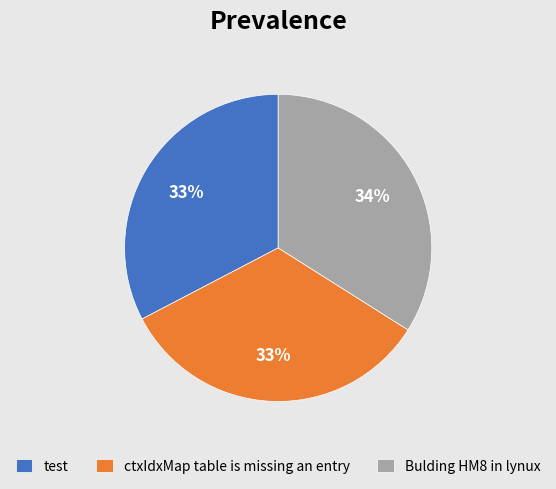

To the nearest percent, what is the average slice percentage?

33%